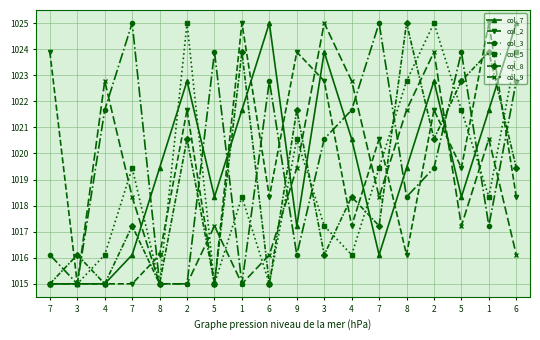

How many lines are shown in the chart?

6